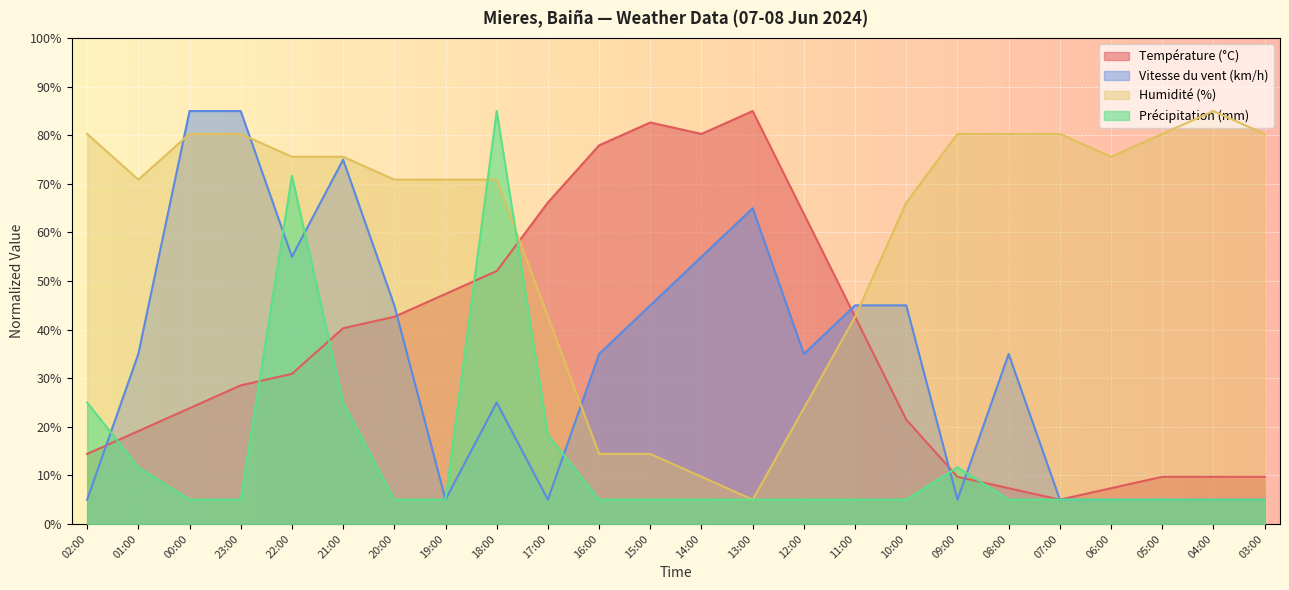

Reading left to right, what are all the values shown in this chart?

Température (°C): 14.4	19.1	23.8	28.5	30.9	40.3	42.6	47.4	52.1	66.2	77.9	82.6	80.3	85.0	63.8	42.6	21.5	9.7	7.4	5.0	7.4	9.7	9.7	9.7
Vitesse du vent (km/h): 5.0	35.0	85.0	85.0	55.0	75.0	45.0	5.0	25.0	5.0	35.0	45.0	55.0	65.0	35.0	45.0	45.0	5.0	35.0	5.0	5.0	5.0	5.0	5.0
Humidité (%): 80.3	70.9	80.3	80.3	75.6	75.6	70.9	70.9	70.9	42.6	14.4	14.4	9.7	5.0	23.8	42.6	66.2	80.3	80.3	80.3	75.6	80.3	85.0	80.3
Précipitation (mm): 25.0	11.7	5.0	5.0	71.7	25.0	5.0	5.0	85.0	18.3	5.0	5.0	5.0	5.0	5.0	5.0	5.0	11.7	5.0	5.0	5.0	5.0	5.0	5.0